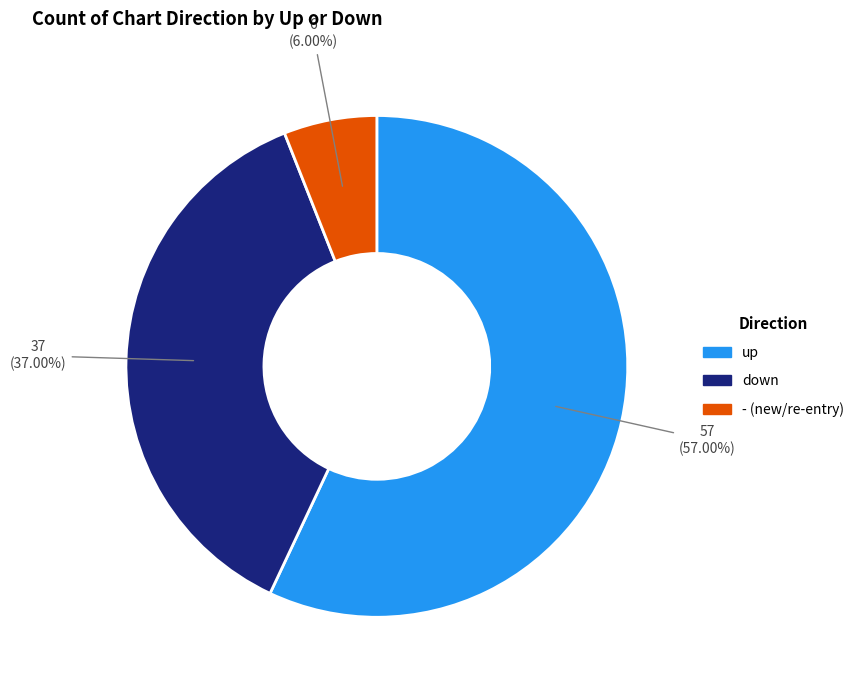

Count the number of slices in the pie.

3